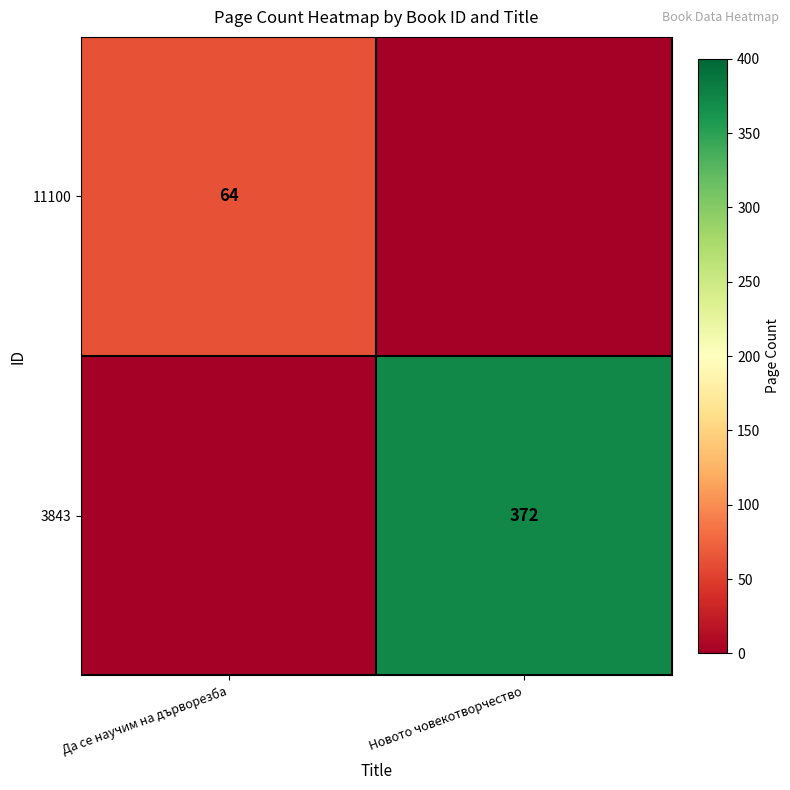

The value of 11100 at Да се научим на дърворезба is 64. True or false?

True